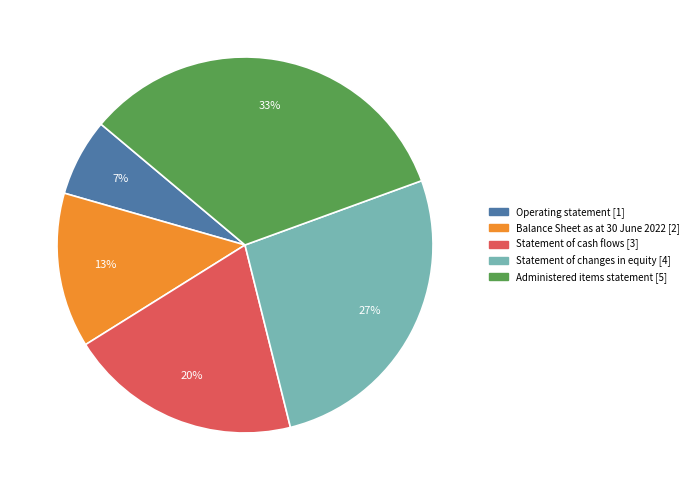

Is it true that Balance Sheet as at 30 June 2022 is 24% of the pie?

False